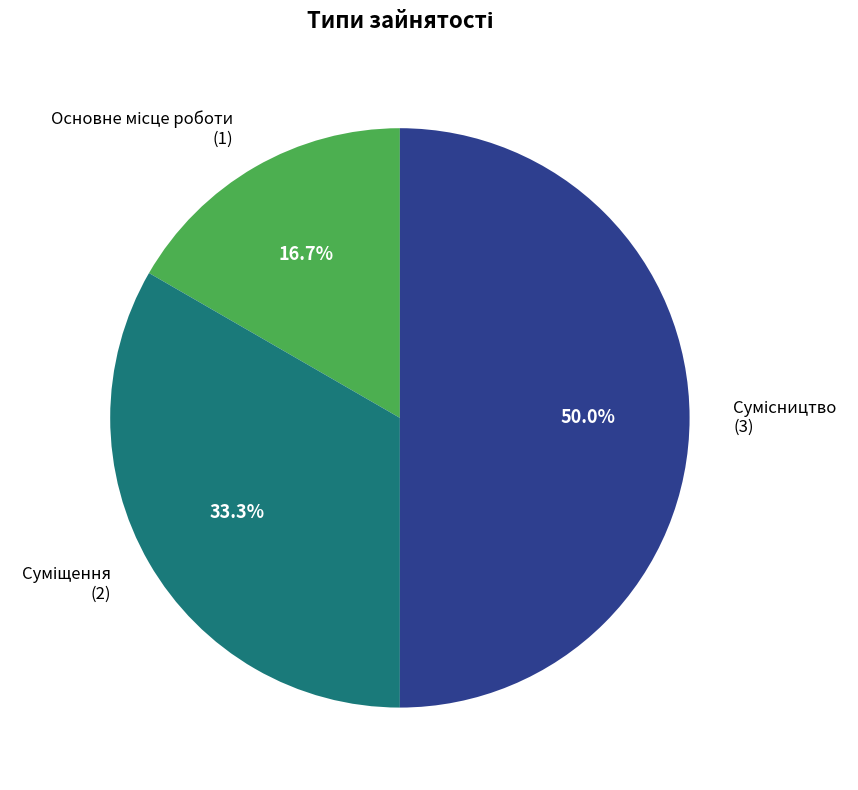

To the nearest percent, what is the combined percentage of Основне місце роботи and Сумісництво?

67%